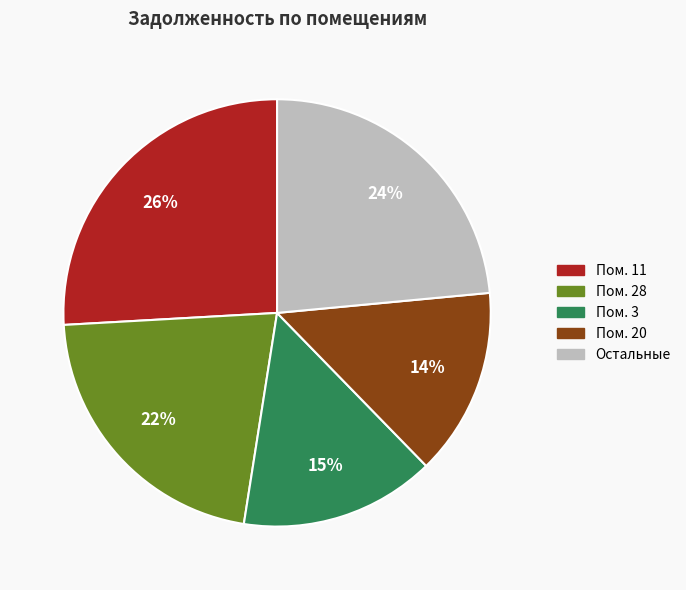

Is there any slice that represents more than half of the pie?

No